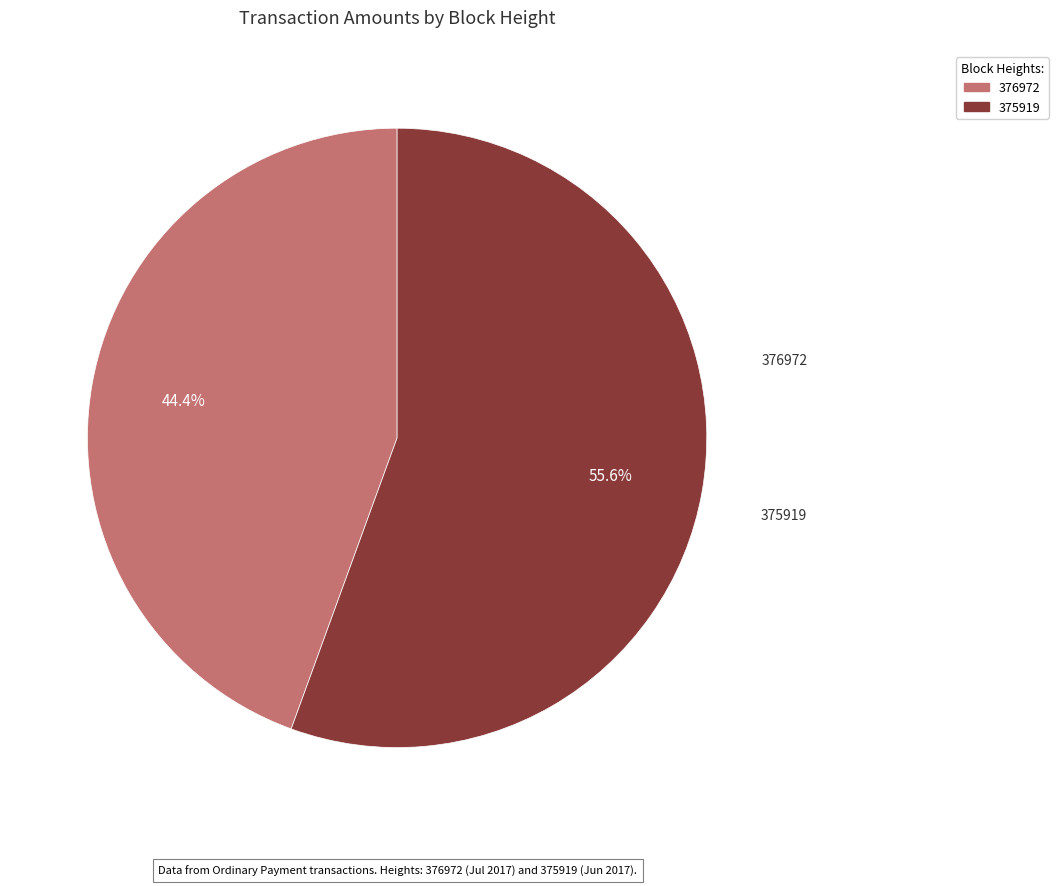

How many slices are in this pie chart?

2